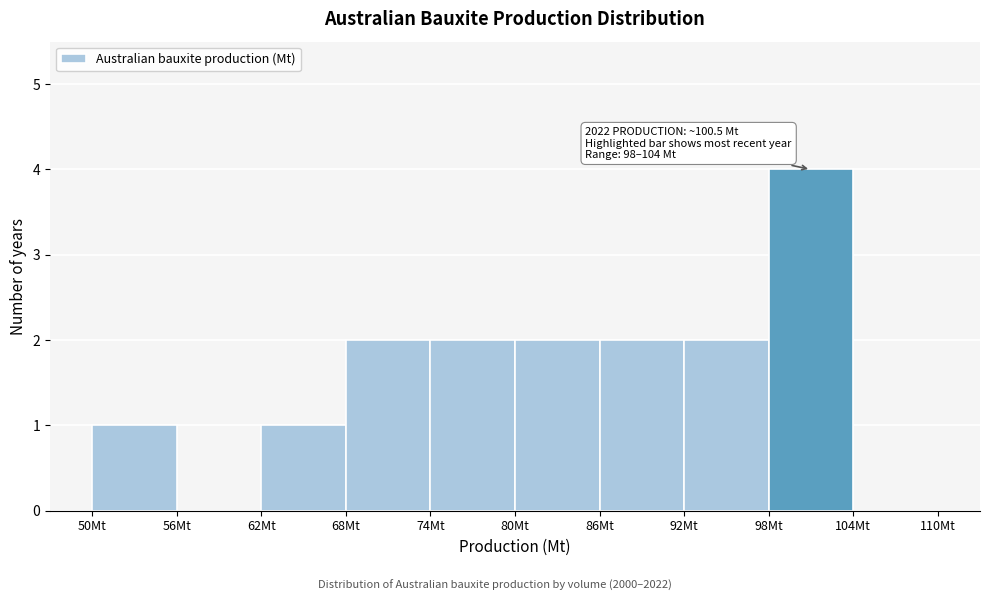

Over which range of the x-axis is the bar tallest?

98 to 104